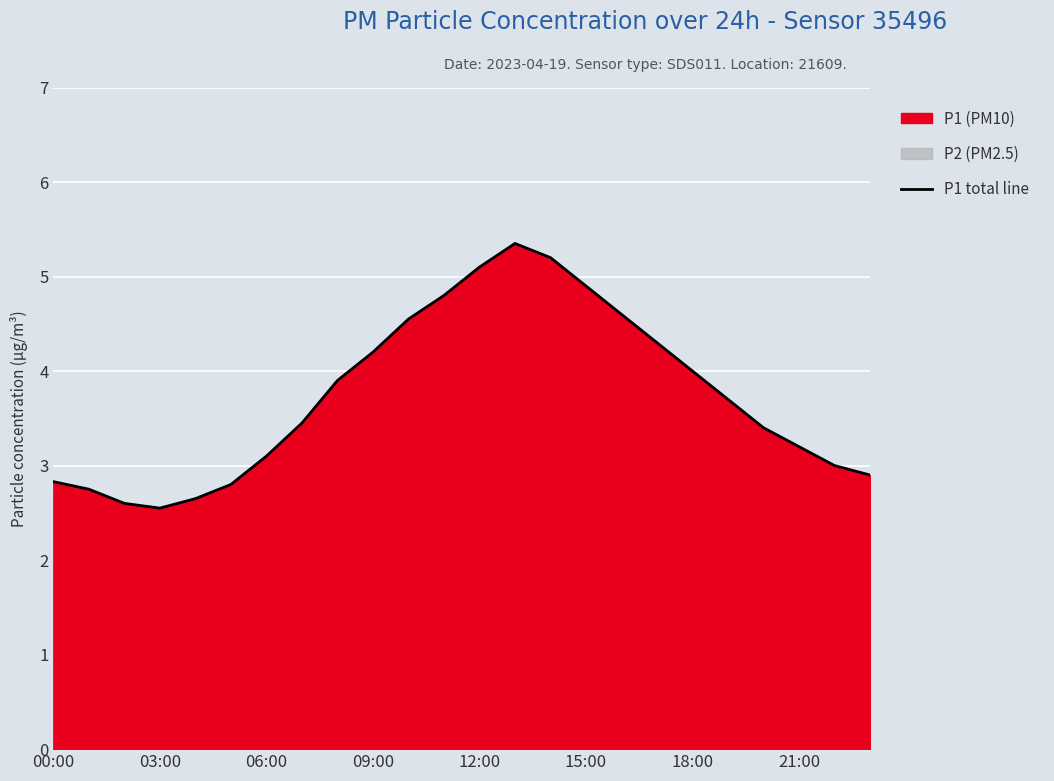

How many points are higher than both their immediate neighbors (excluding endpoints)?

1